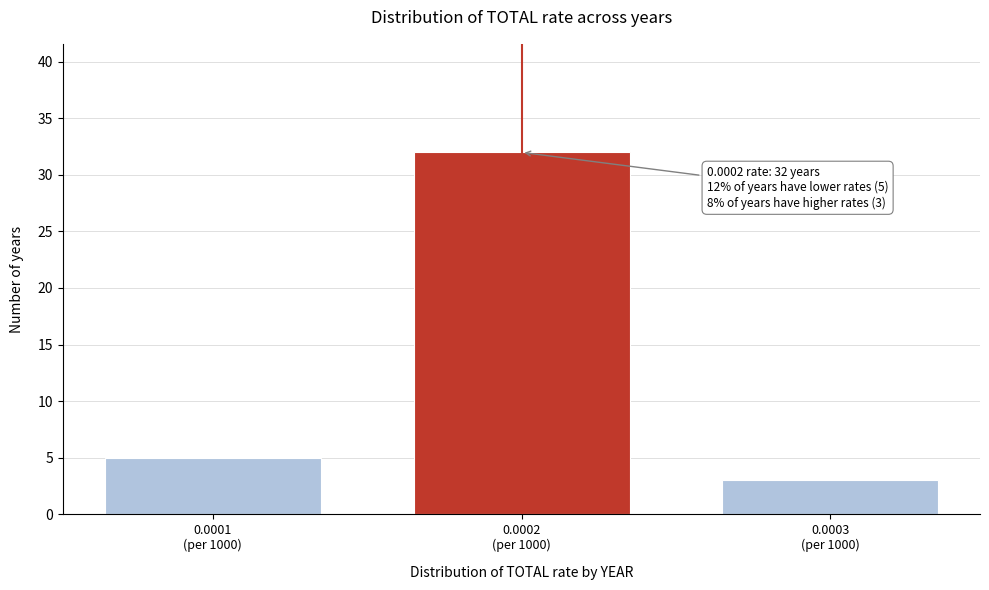

Reading left to right, what are all the values shown in this chart?

5	32	3